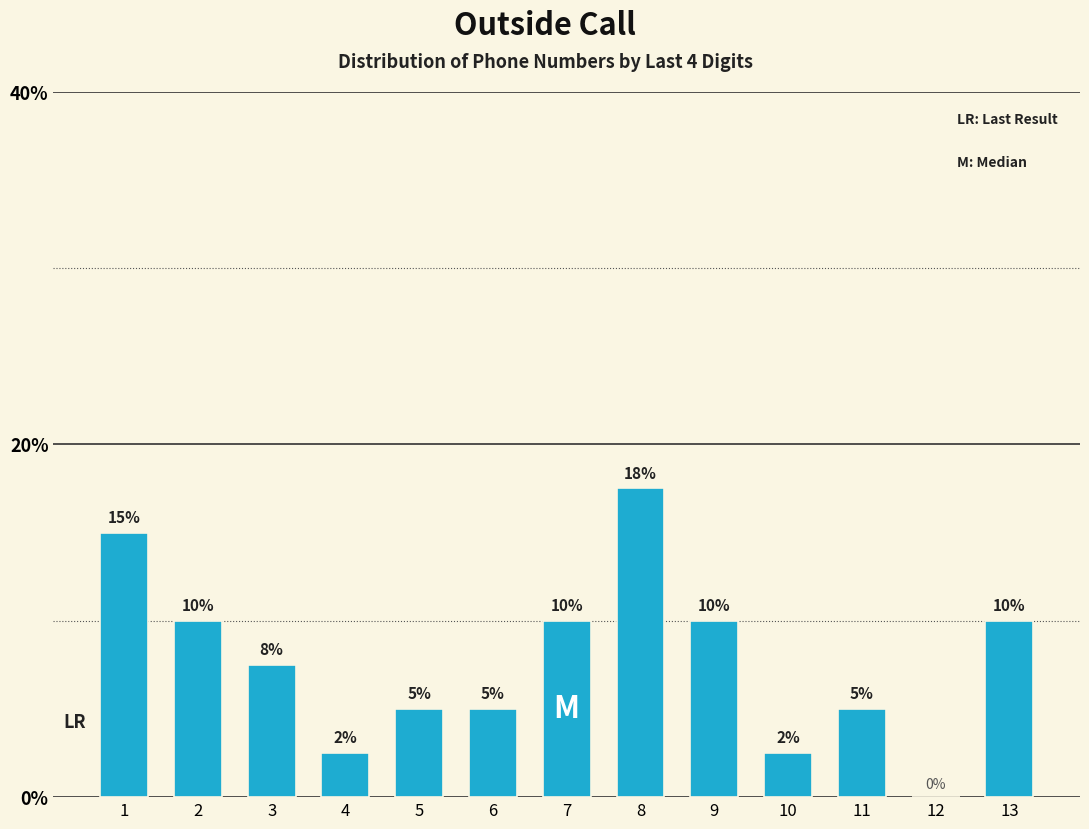

The value at 6 is 5.0. True or false?

True